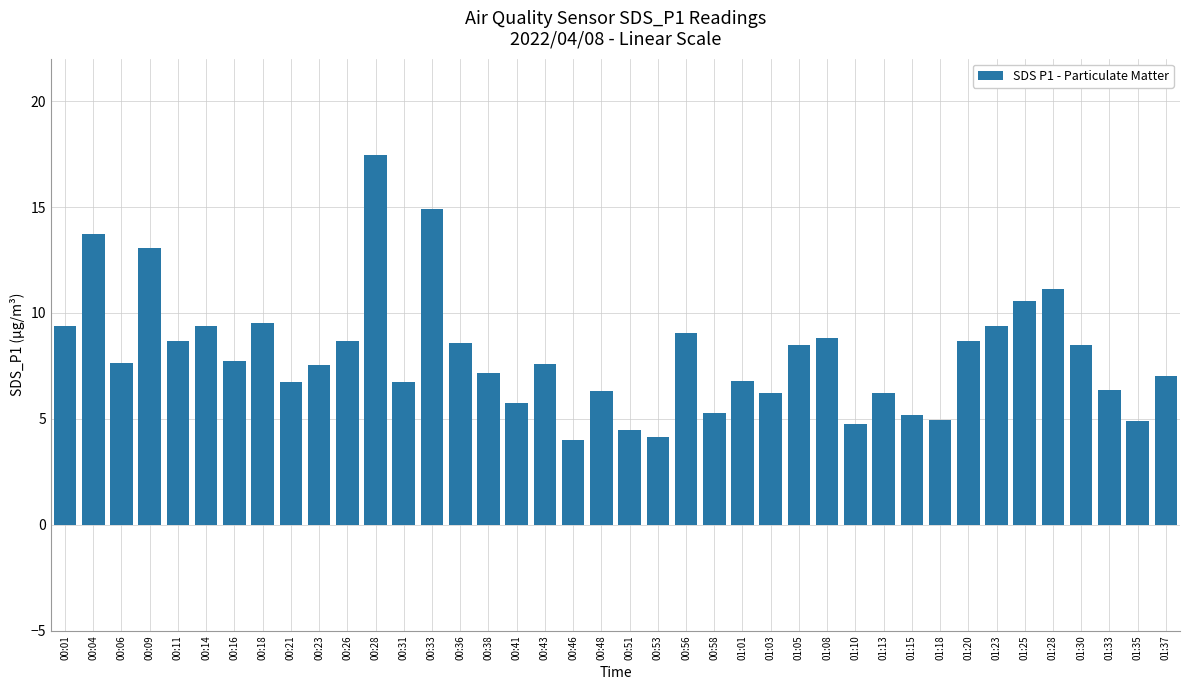

Read the value at 01:35.

4.9